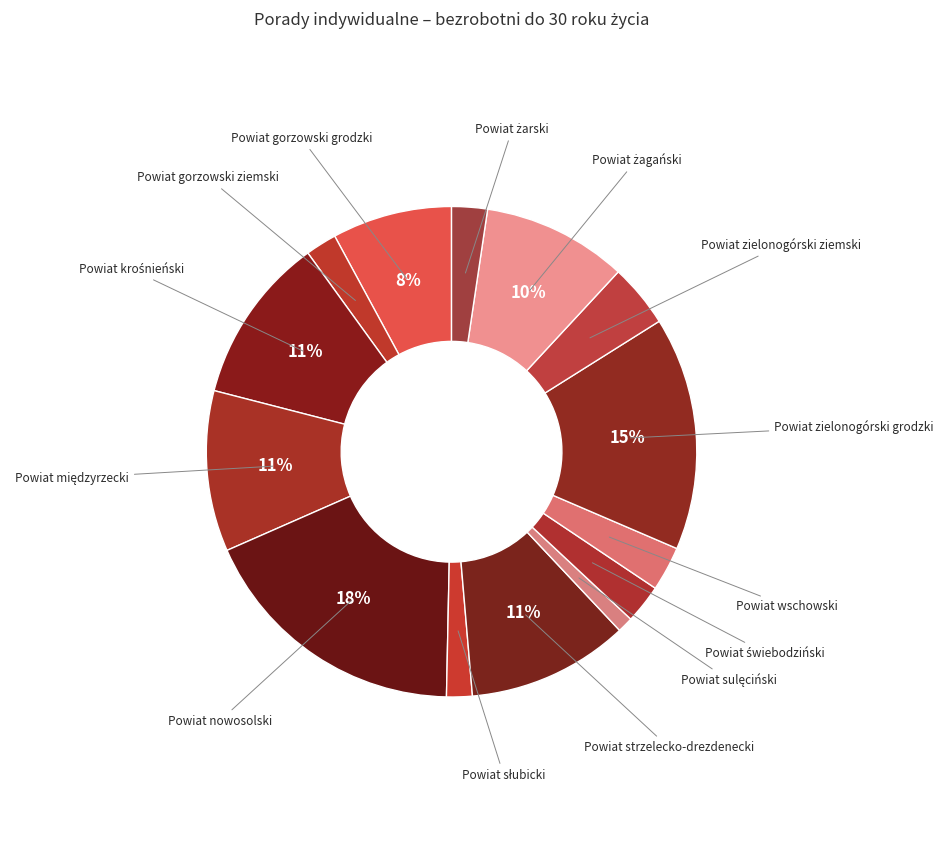

To the nearest percent, what percentage of the pie is Powiat gorzowski ziemski?

2%